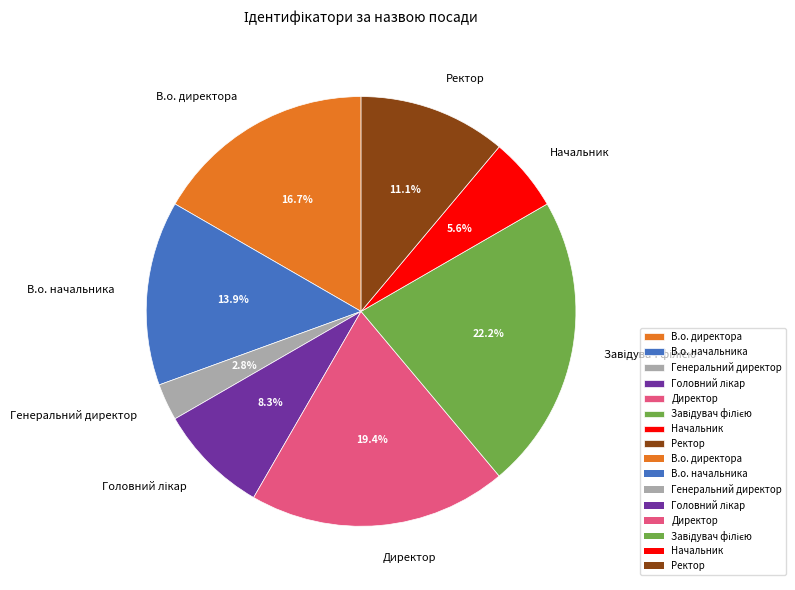

How many segments does this pie chart have?

8